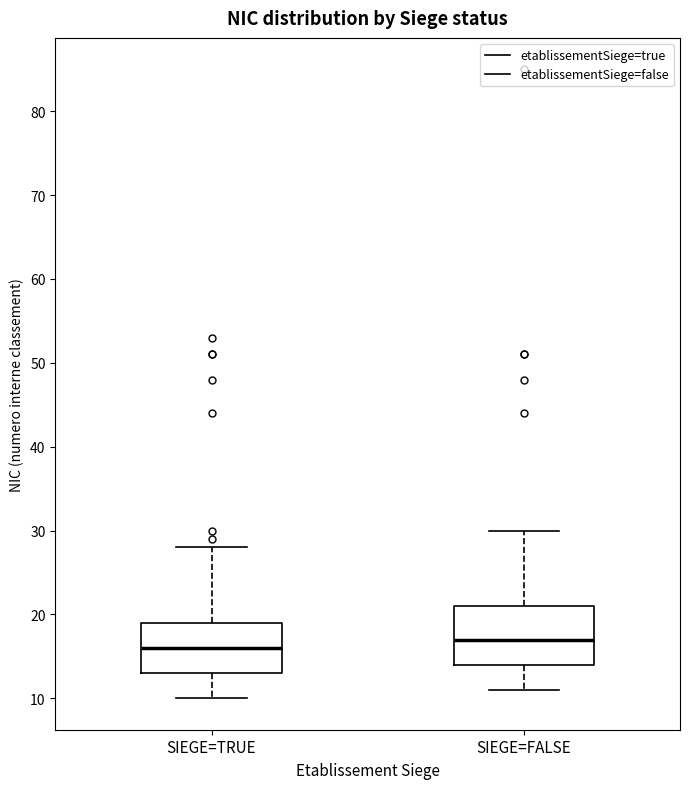

Where is the upper edge of the box for SIEGE=TRUE on the y-axis? The values are not printed on the chart, so give them approximately, as read against the axis.

19